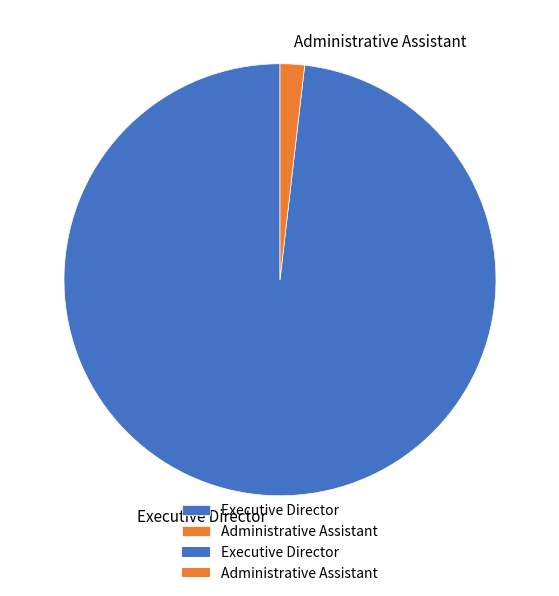

True or false: Administrative Assistant accounts for 2% of the total.

True